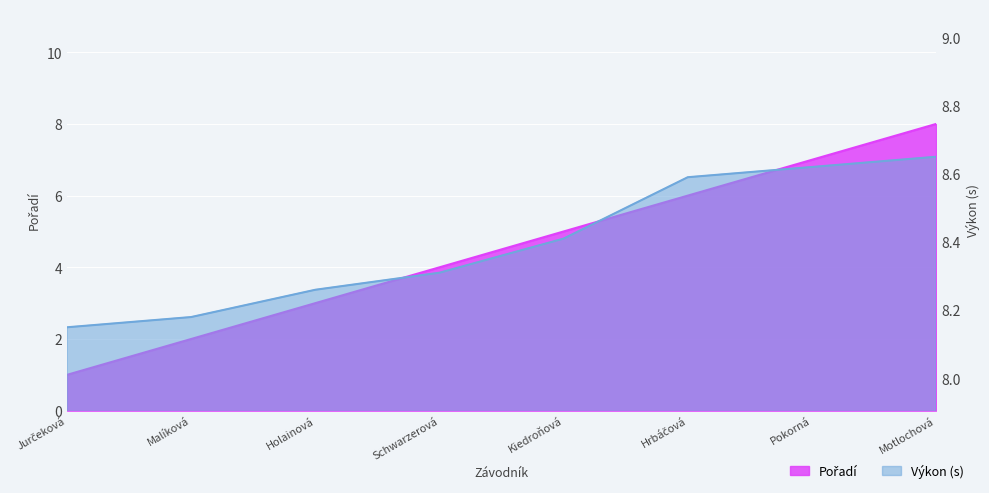

What is the lowest value of the Pořadí series?

1.0